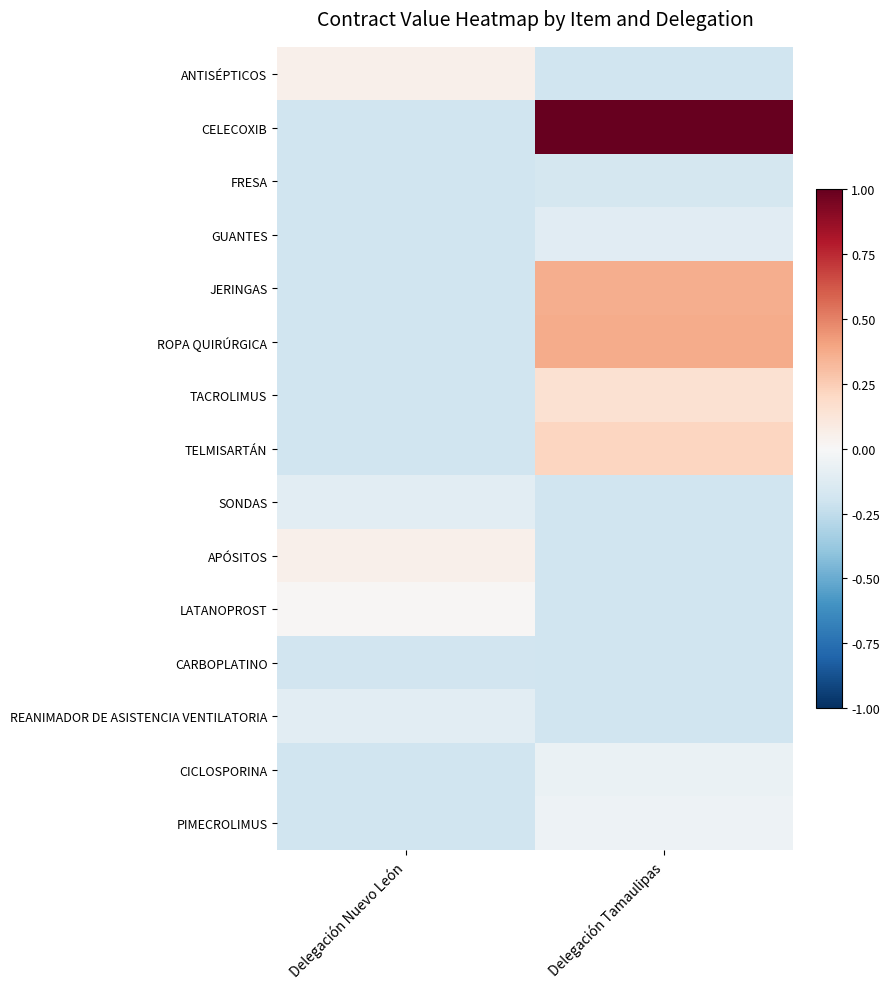

What is the minimum value shown in the chart?

-0.2